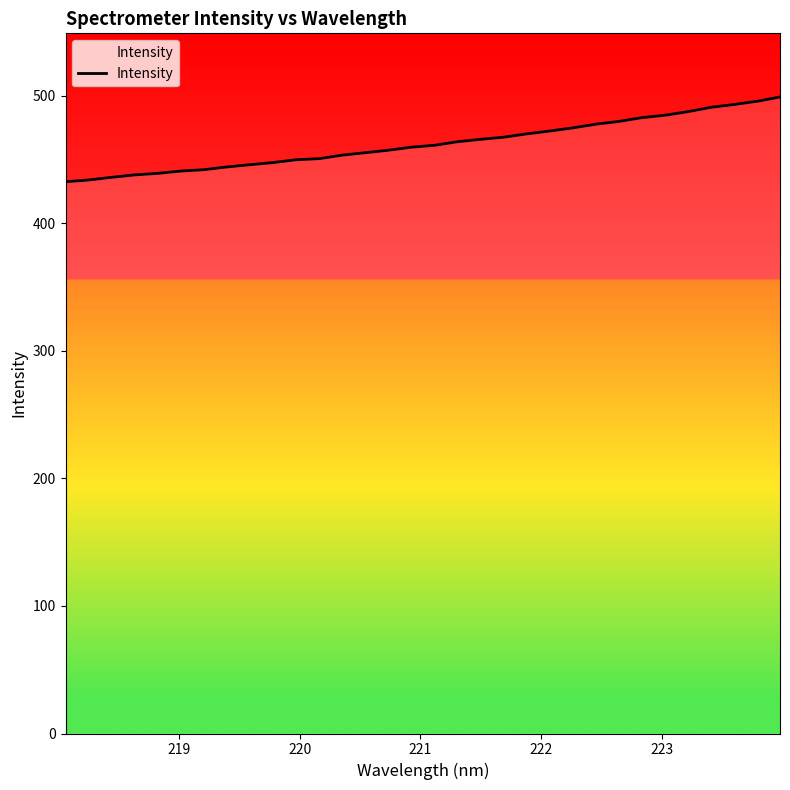

What is the smallest value displayed?

432.7